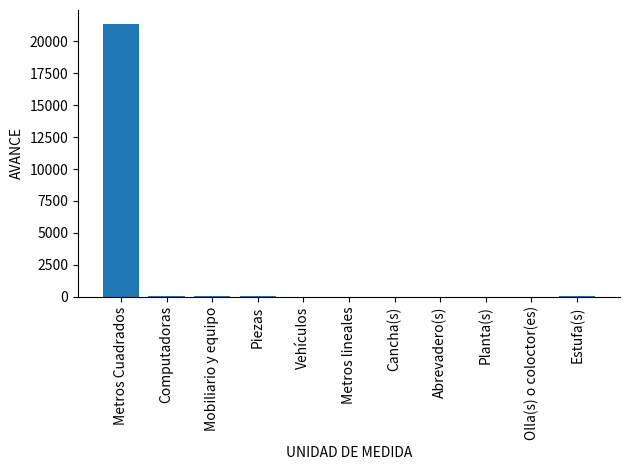

The chart shows a value of 21397.3 at Metros Cuadrados. True or false?

True